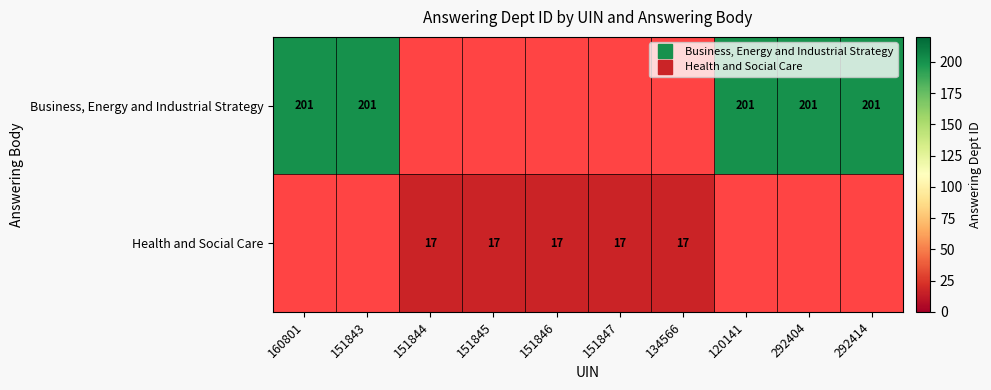

At 151847, list the series in order from smallest to largest.

Business, Energy and Industrial Strategy, Health and Social Care